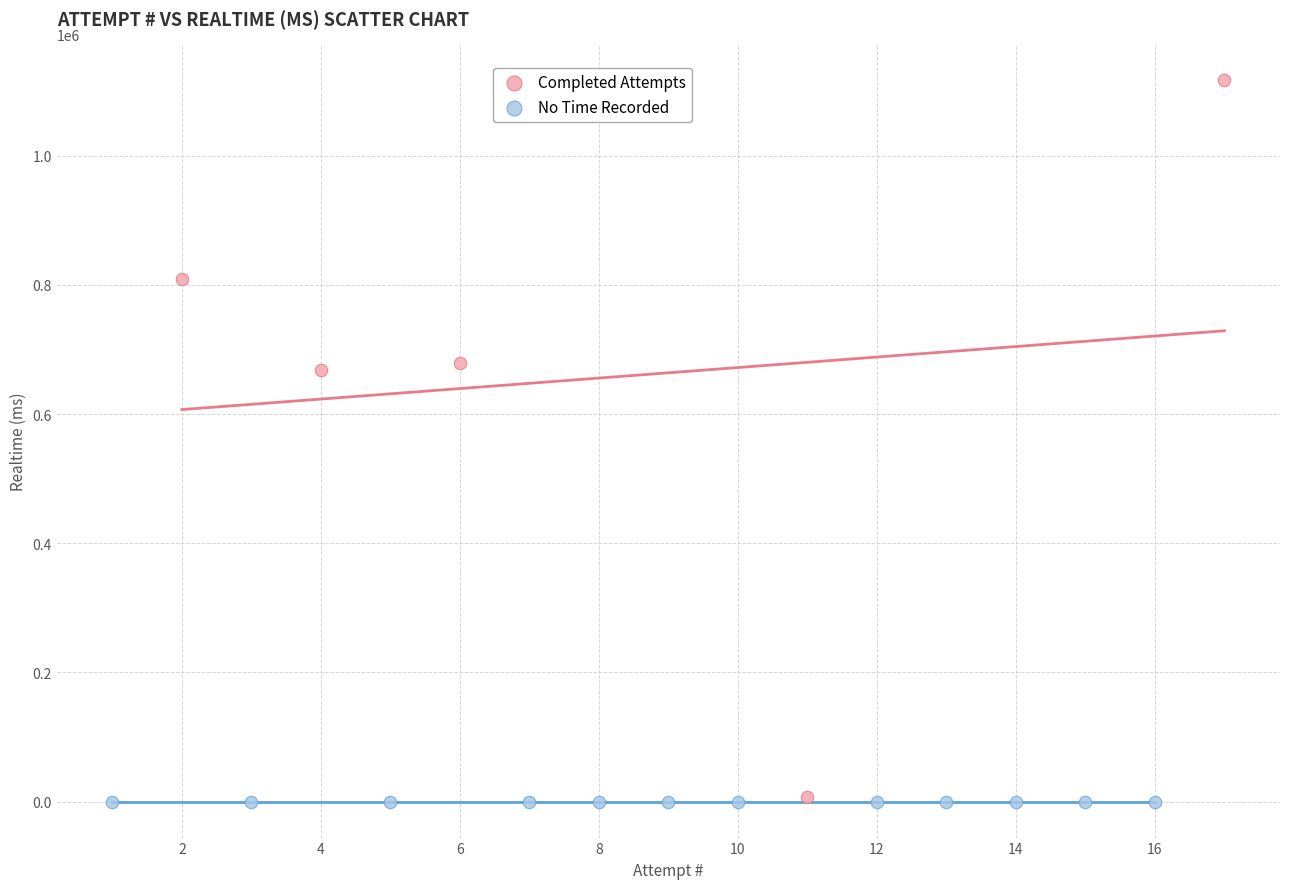

Which series contains the highest Y value?

Completed Attempts